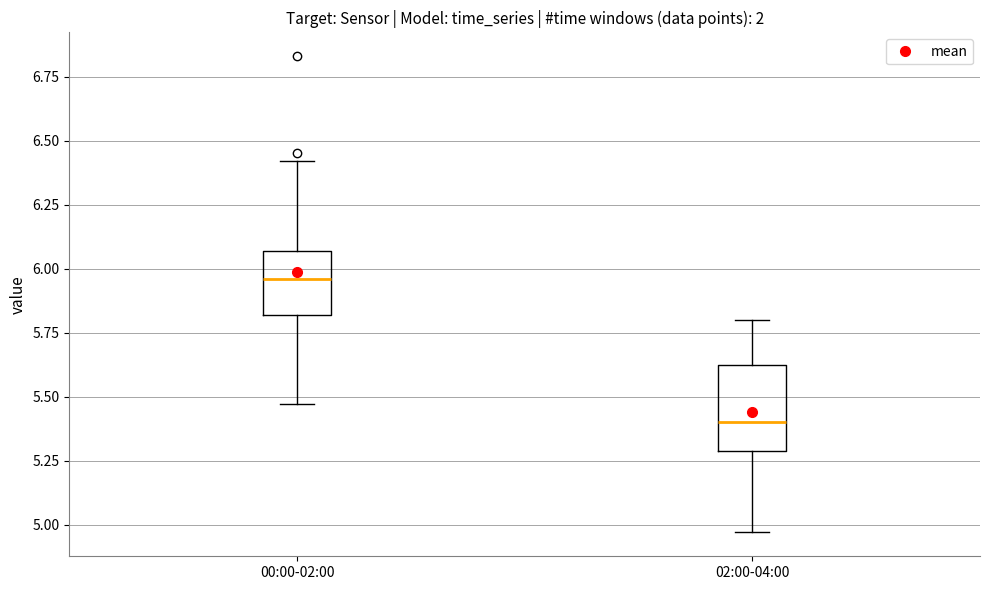

Reading left to right, transcribe this box plot: for each box, give where its median line is, the range the box spans, and where its two whiskers end, as read against the y-axis. The values are not printed on the chart, so give them approximately, as read against the axis.

00:00-02:00: median 5.95, box 5.80 to 6.05, whiskers 5.45 to 6.40
02:00-04:00: median 5.40, box 5.30 to 5.65, whiskers 4.95 to 5.80